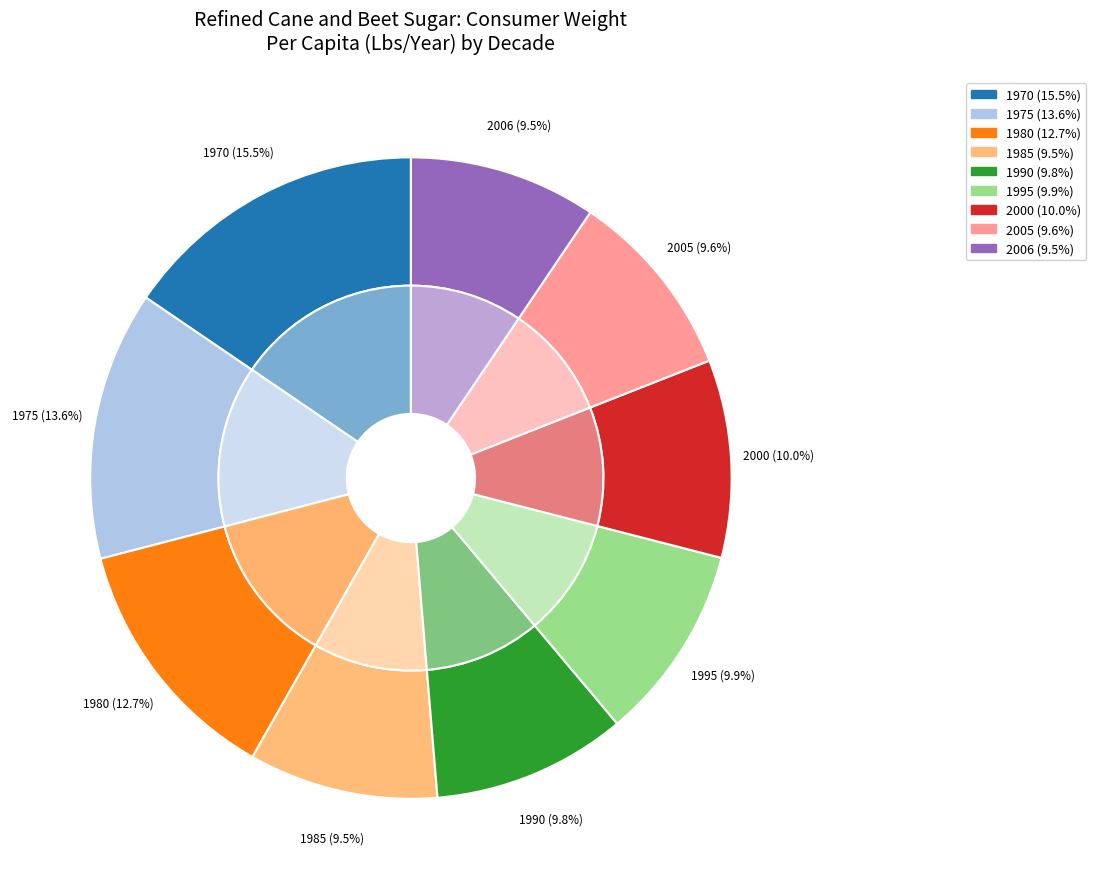

Is it true that 2005 is 1% of the pie?

False